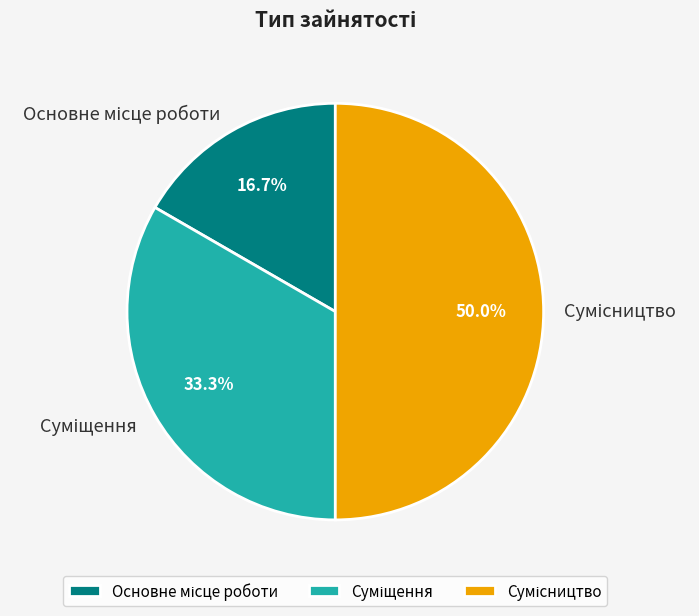

How many segments does this pie chart have?

3